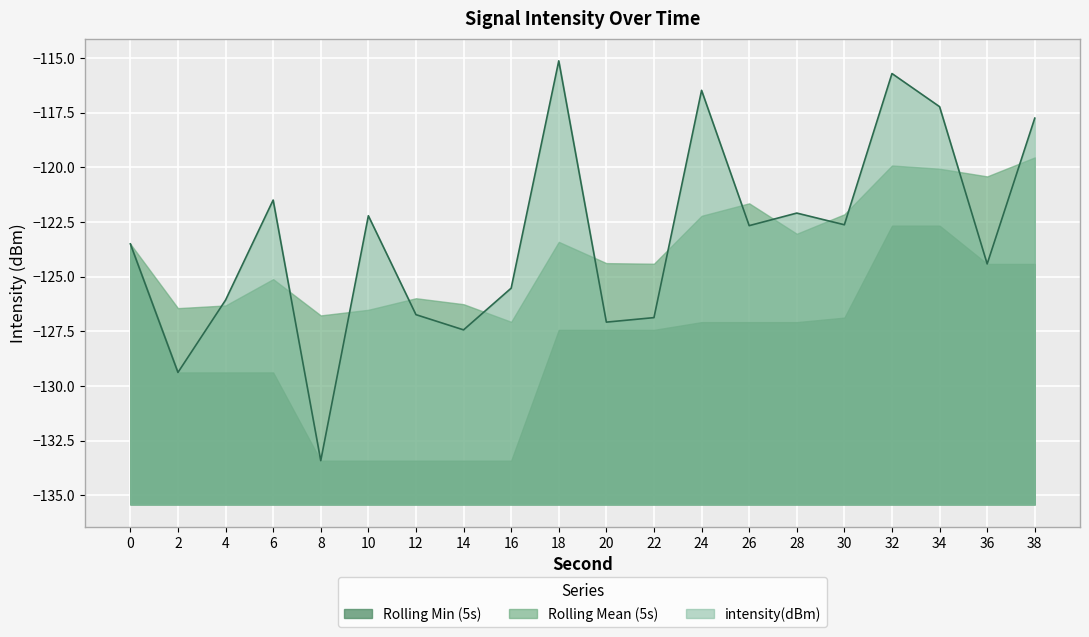

What is the value of the 3rd point from the left?

-126.1